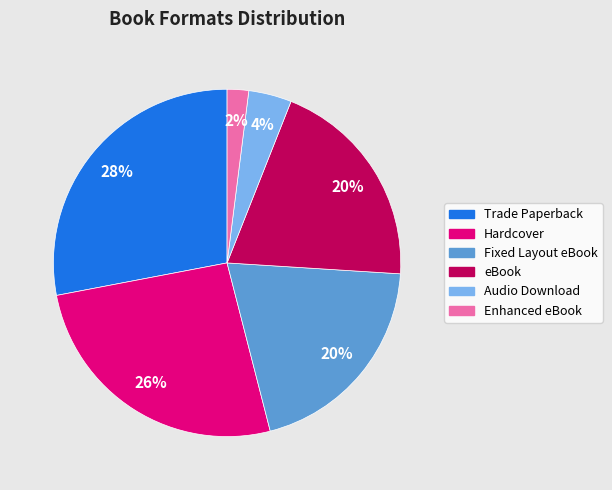

Count the number of slices in the pie.

6